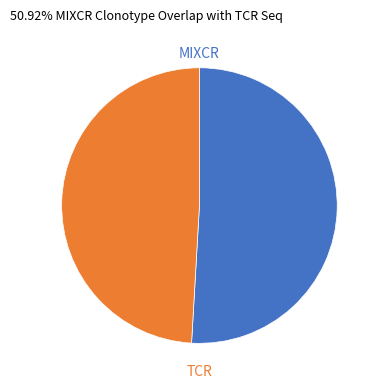

How many slices are in this pie chart?

2